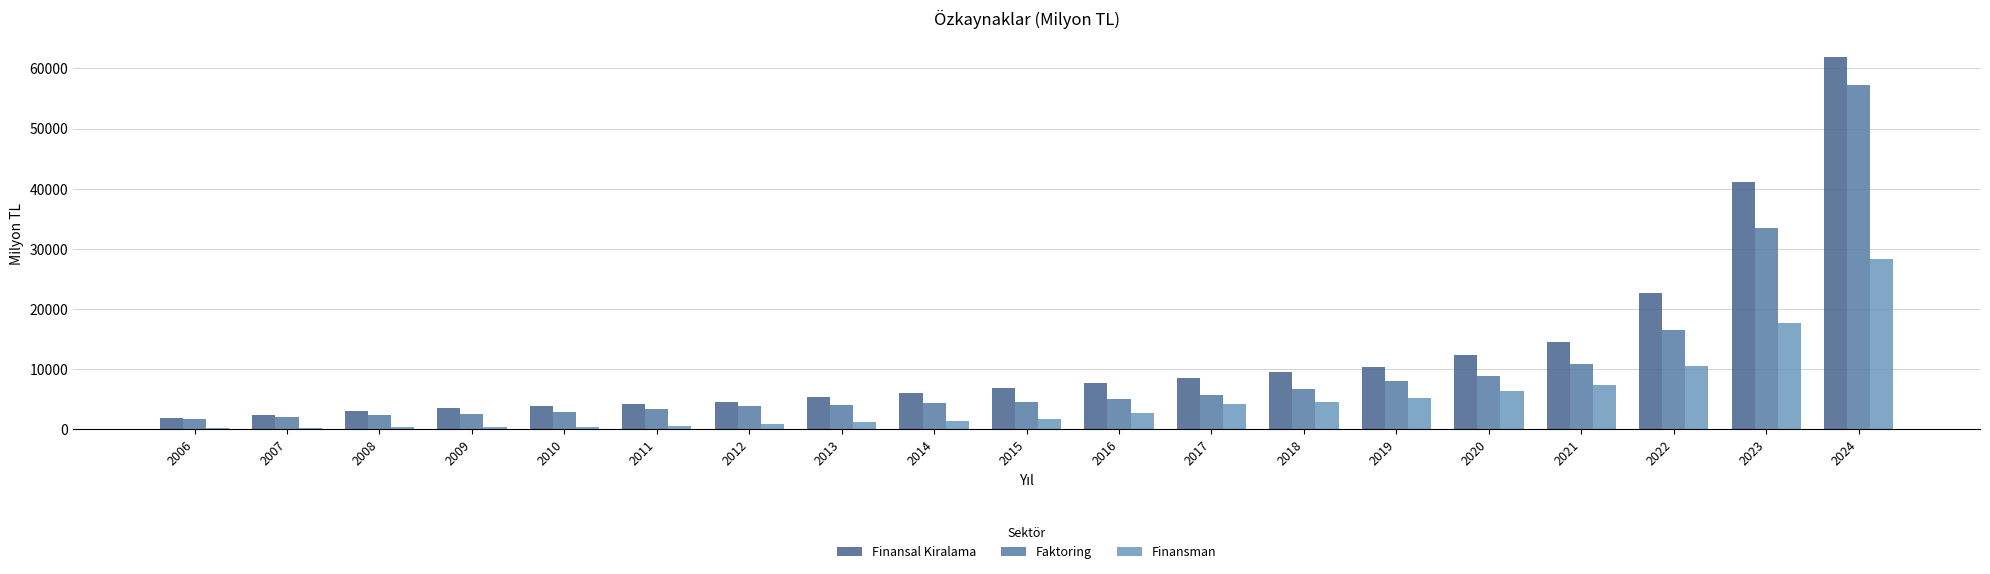

How many distinct data groups are displayed?

3